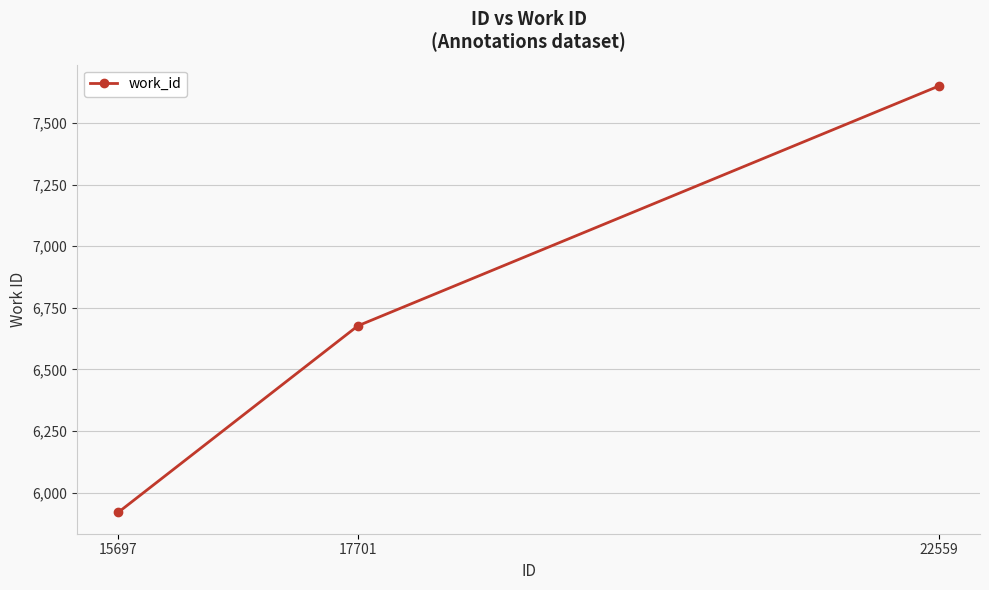

How many categories are shown in the chart?

3